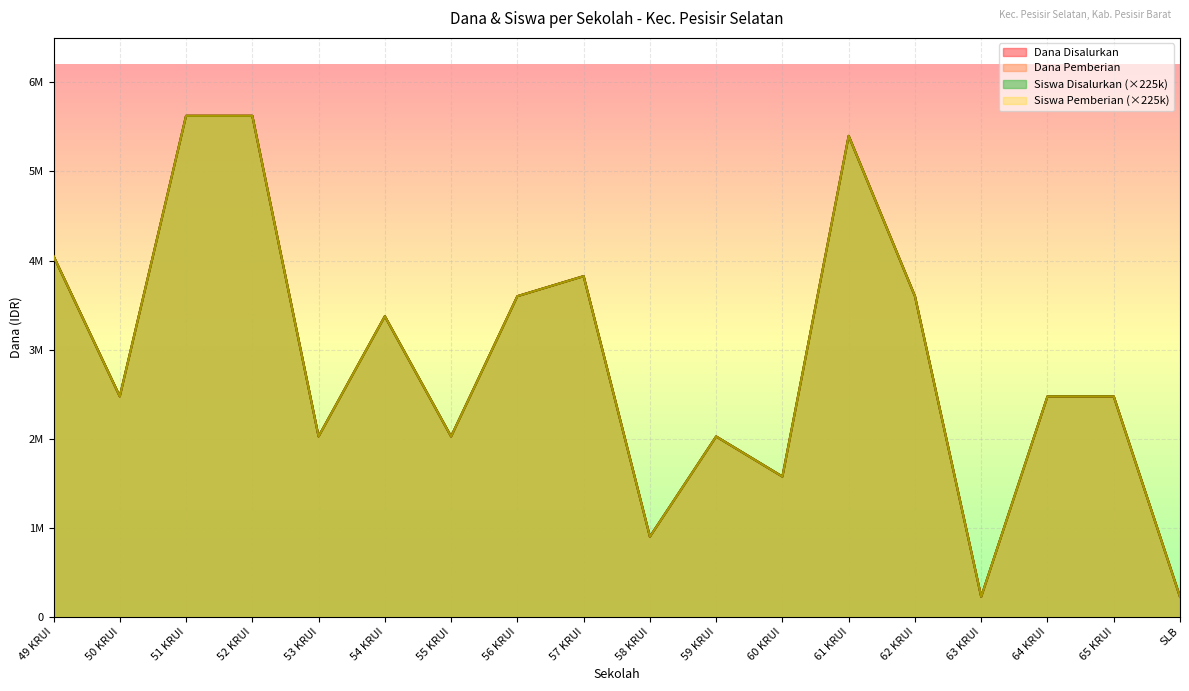

How many lines are shown in the chart?

4